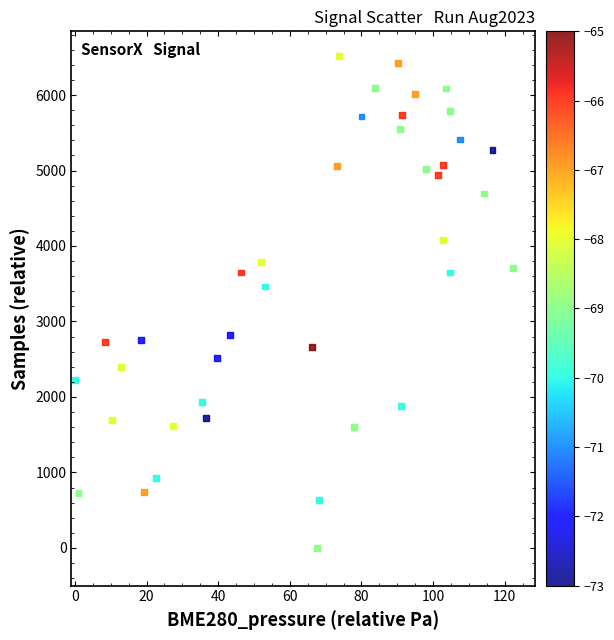

What Y value in the scatter plot is closest to 3259?

3463